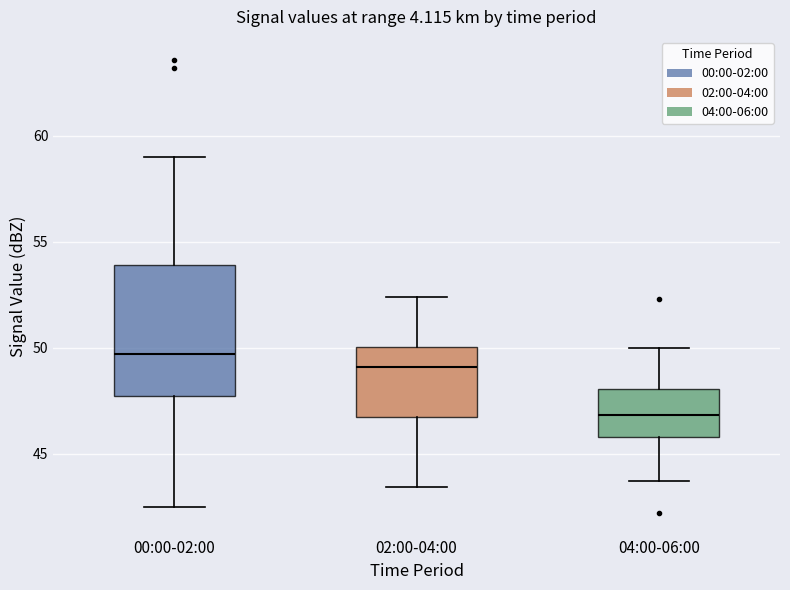

Reading left to right, read every box against the y-axis: the position of its median line, the range the box covers, and the ends of its whiskers. The values are not printed on the chart, so give them approximately, as read against the axis.

00:00-02:00: median 49.5, box 47.5 to 54.0, whiskers 42.5 to 59.0
02:00-04:00: median 49.0, box 47.0 to 50.0, whiskers 43.5 to 52.5
04:00-06:00: median 47.0, box 46.0 to 48.0, whiskers 43.5 to 50.0